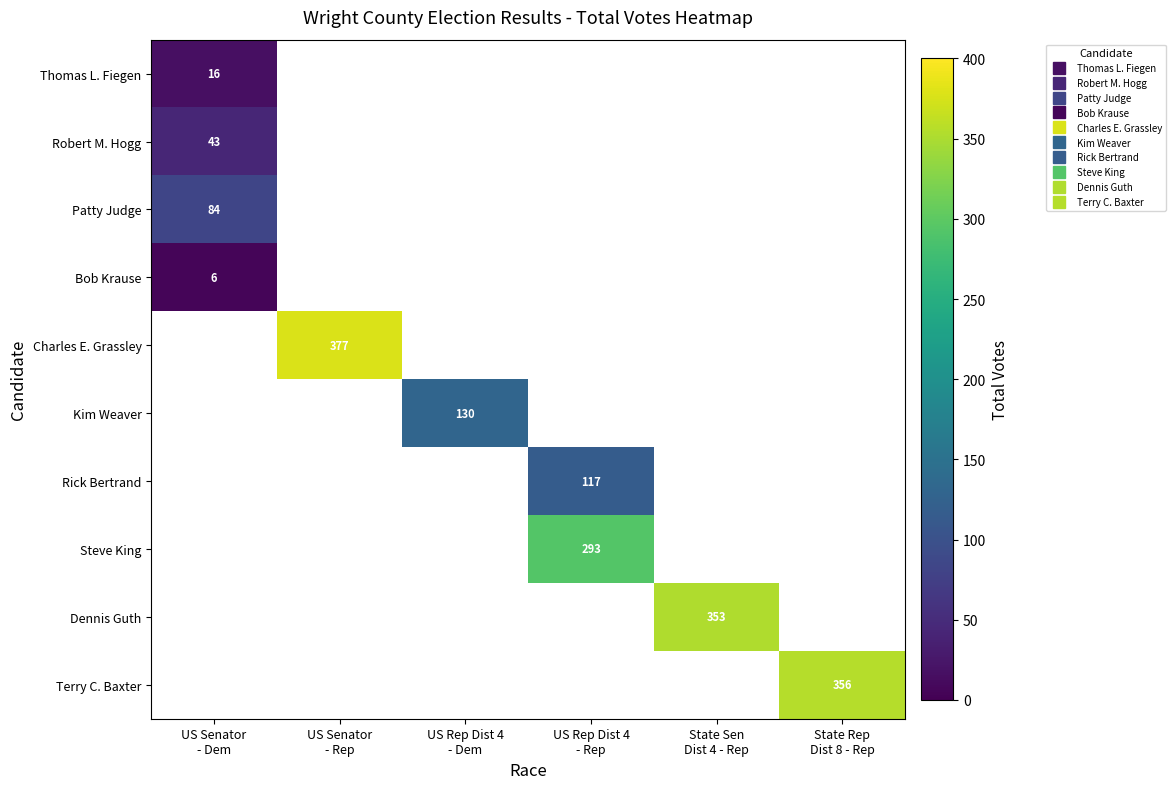

At which label does Thomas L. Fiegen reach its peak?

US Senator - Dem